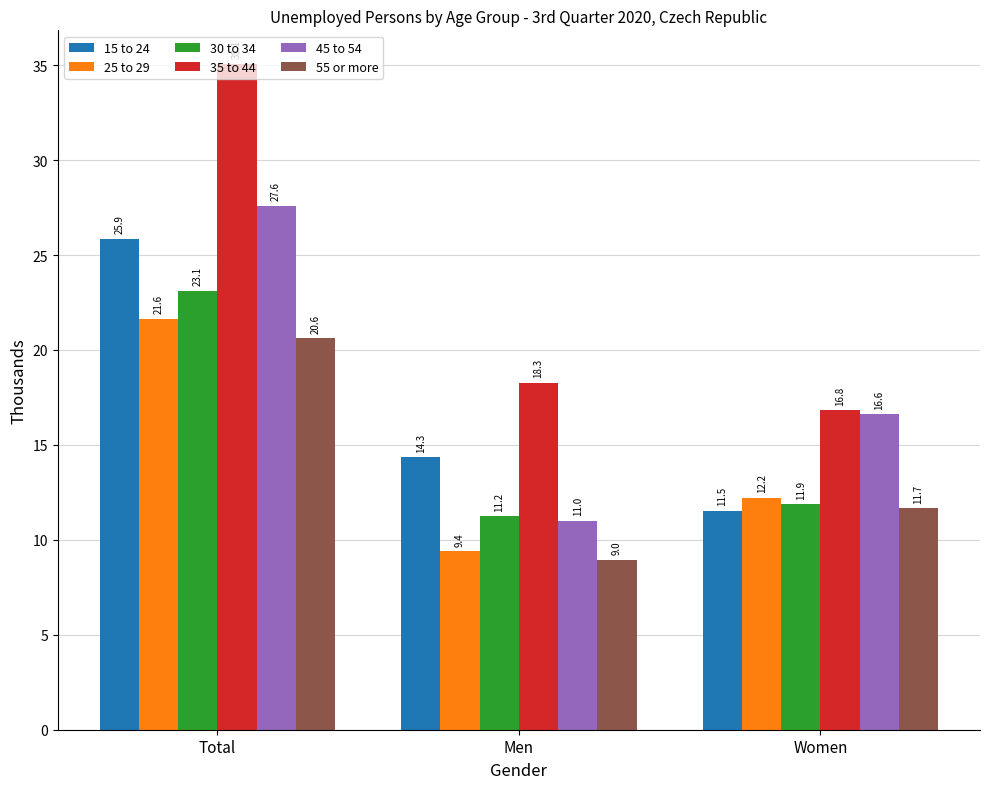

What is the highest value of the 25 to 29 series?

21.6